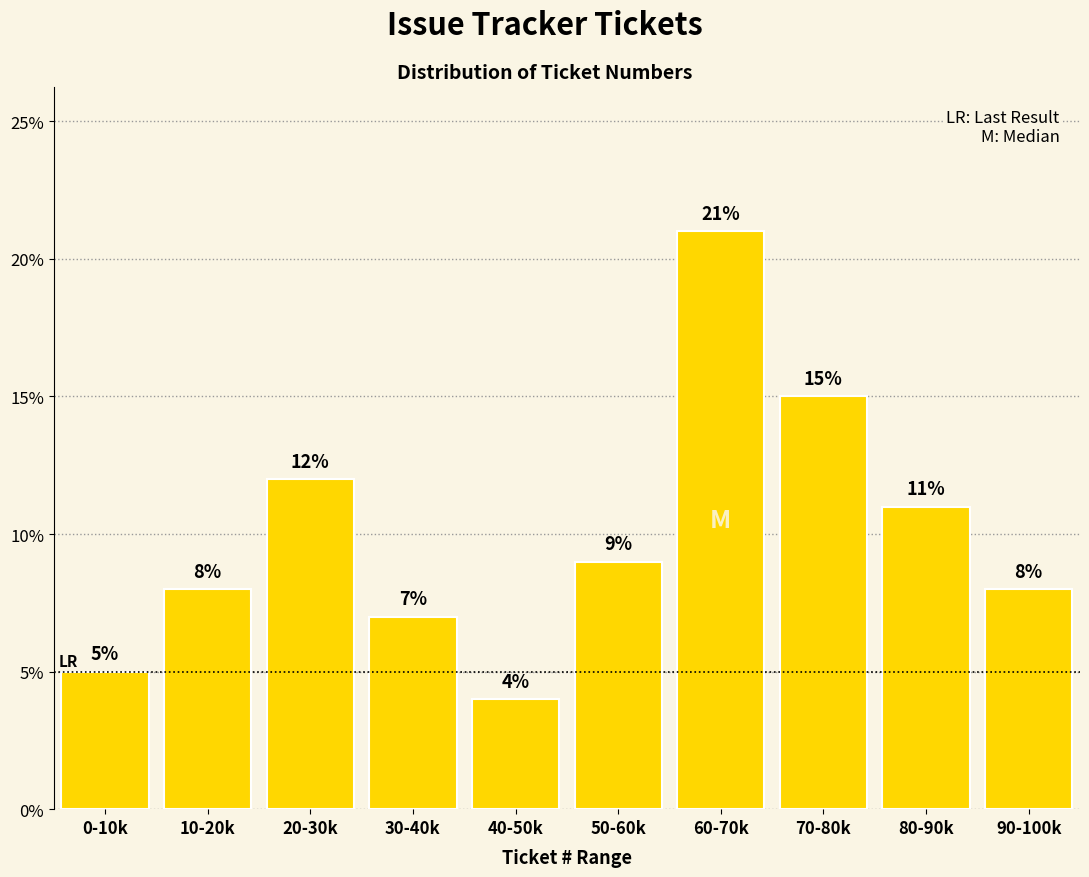

Reading left to right, extract all data points from this chart.

5.0	8.0	12.0	7.0	4.0	9.0	21.0	15.0	11.0	8.0